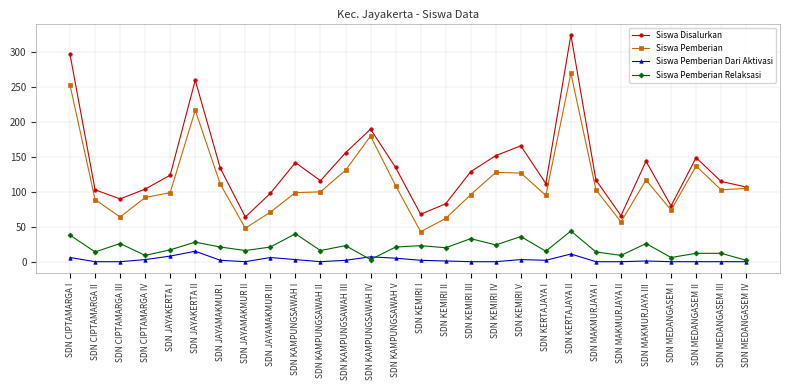

Read the Siswa Pemberian Relaksasi value at SDN KEMIRI V, to the nearest 5.

35